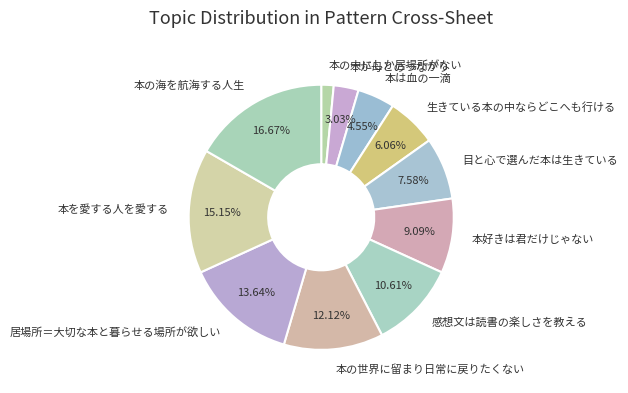

Count the number of slices in the pie.

11